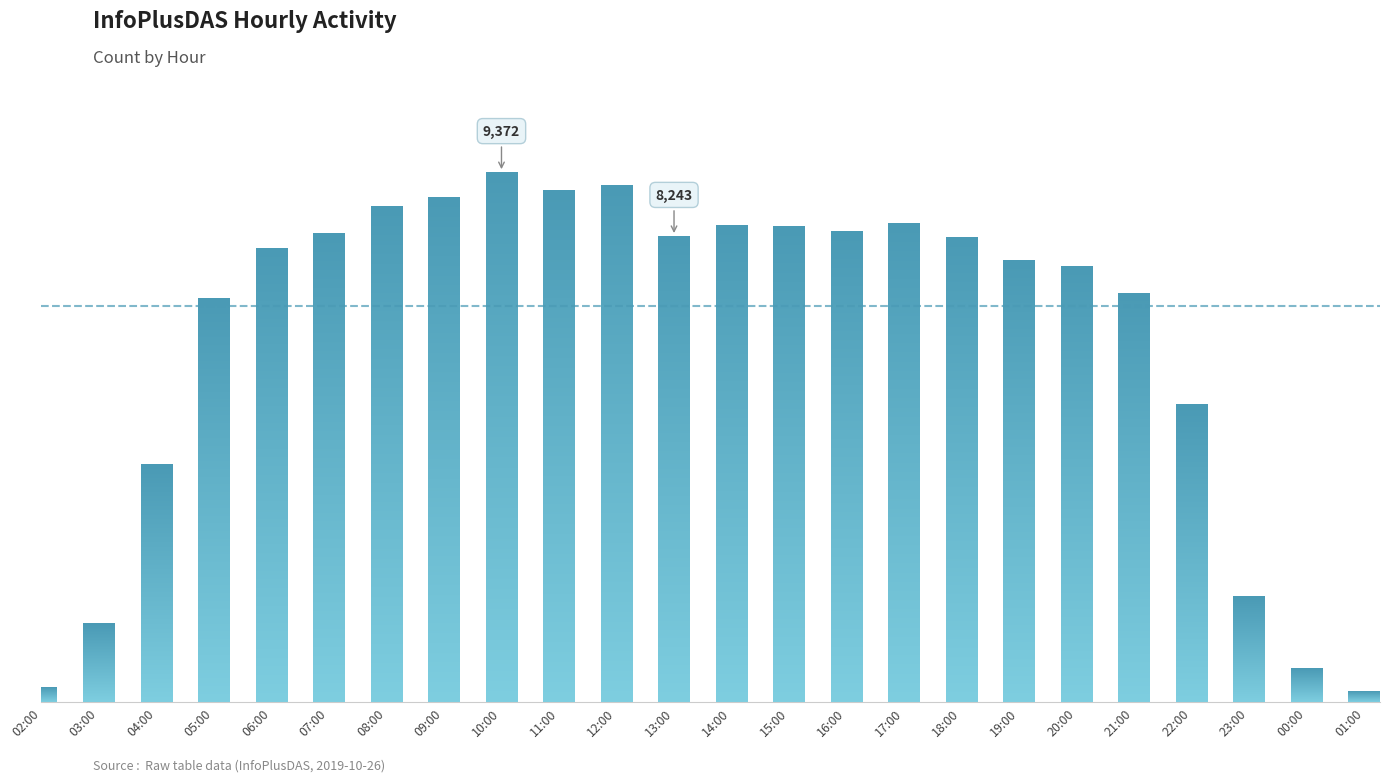

Reading right to left, transcribe all the data shown in this chart.

182	592	1858	5268	7221	7710	7815	8214	8467	8321	8420	8426	8243	9146	9044	9372	8932	8765	8292	8025	7144	4200	1393	258